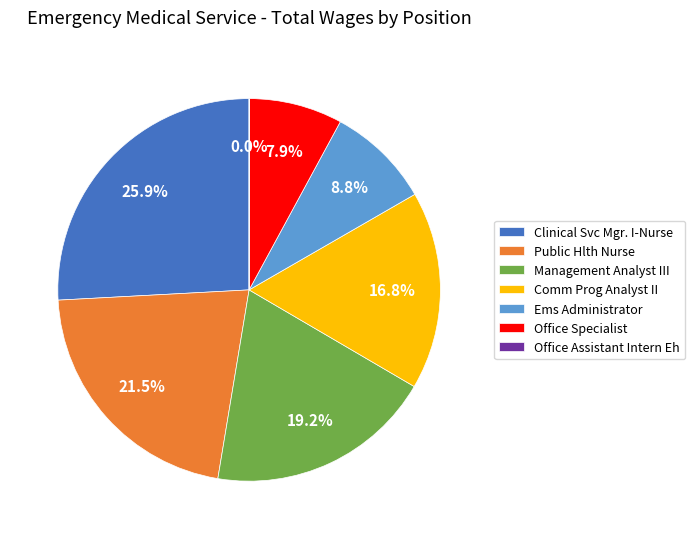

Combined, what portion of the pie is Public Hlth Nurse and Office Specialist?

29.4%